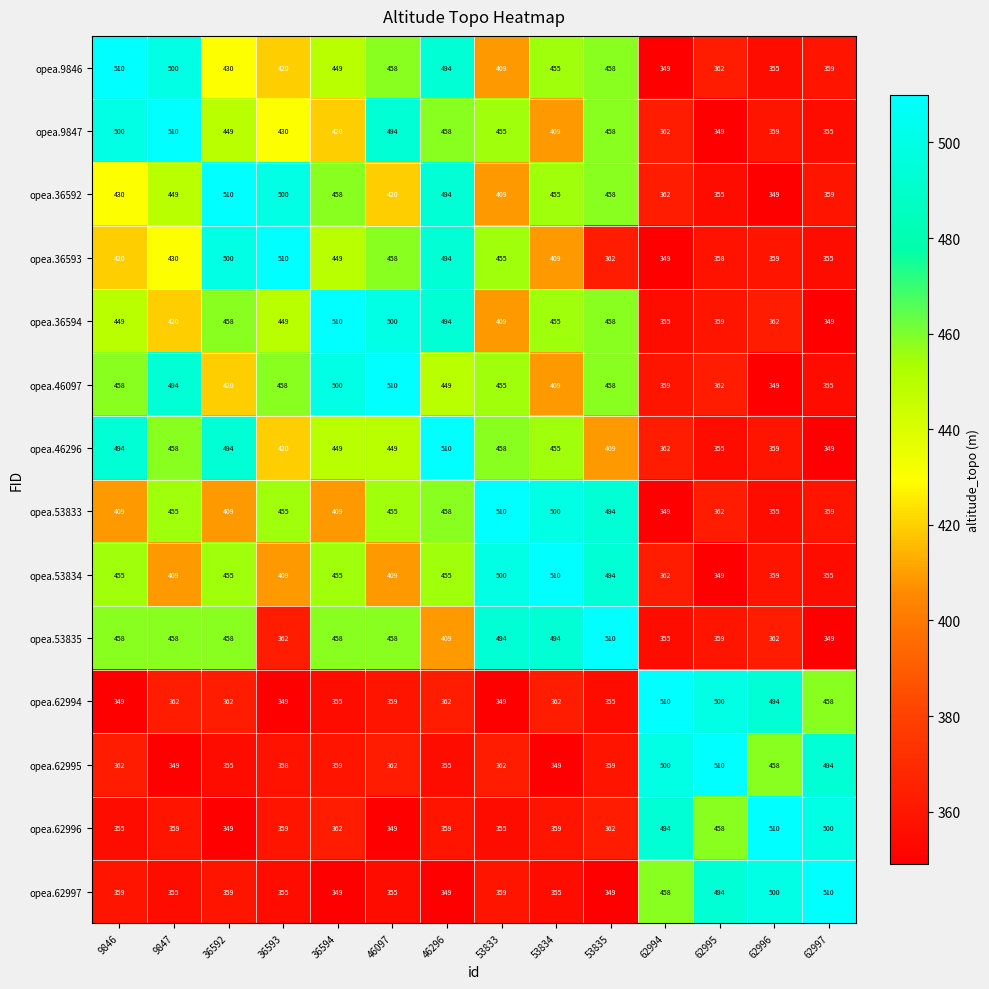

True or false: opea.53835 has a value of 494 at 53833.

True